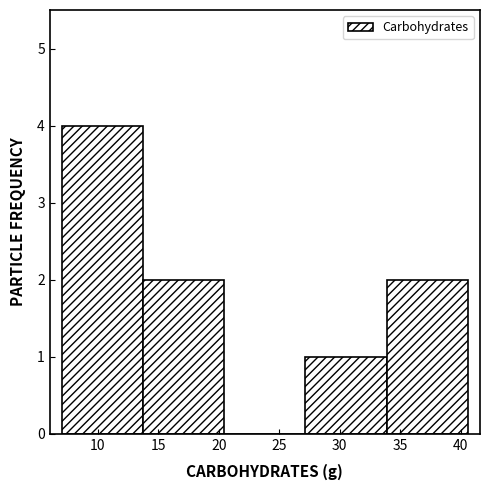

Which range on the x-axis has the tallest bar?

7.0 to 13.5